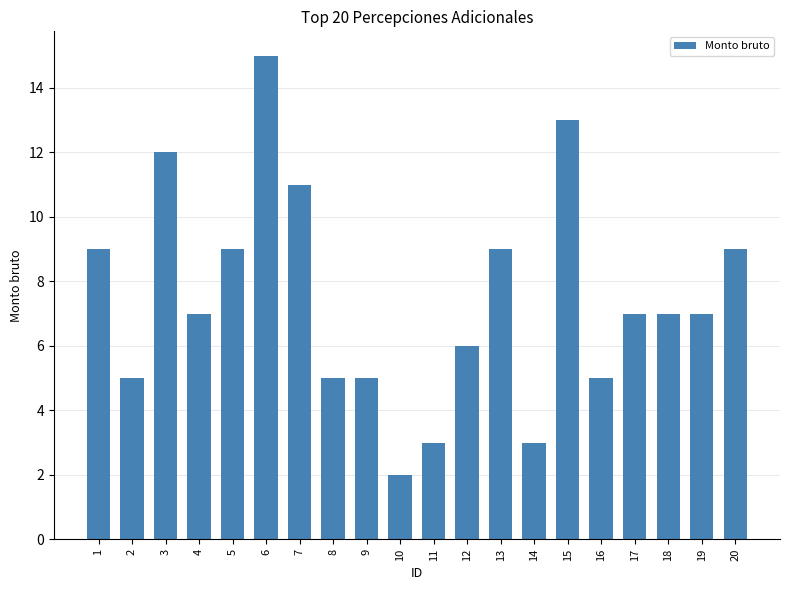

Reading left to right, what are all the values shown in this chart?

1=9	2=5	3=12	4=7	5=9	6=15	7=11	8=5	9=5	10=2	11=3	12=6	13=9	14=3	15=13	16=5	17=7	18=7	19=7	20=9